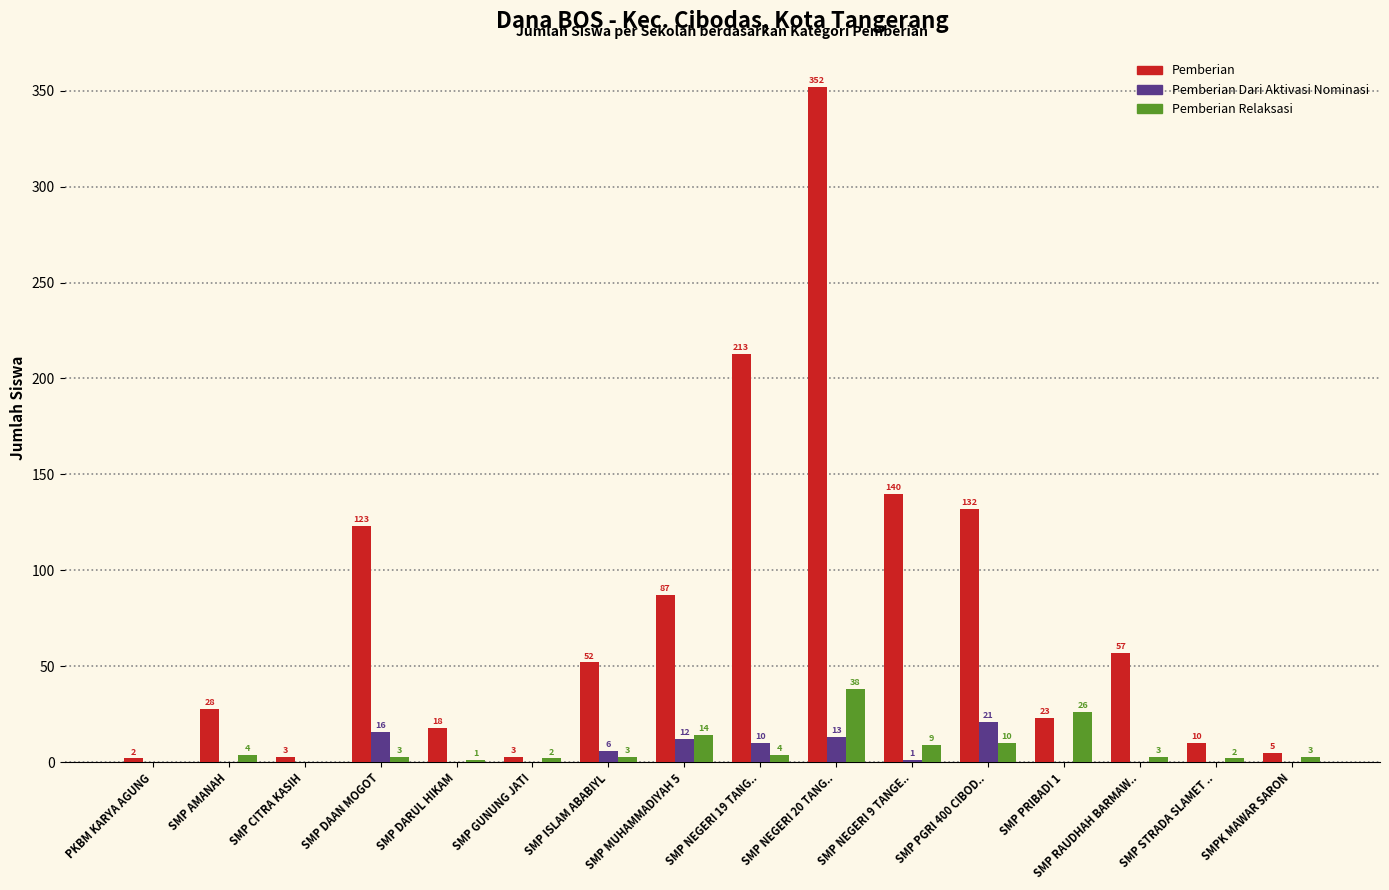

Which series changed the most between SMP ISLAM ABABIYL and SMP MUHAMMADIYAH 5?

Pemberian